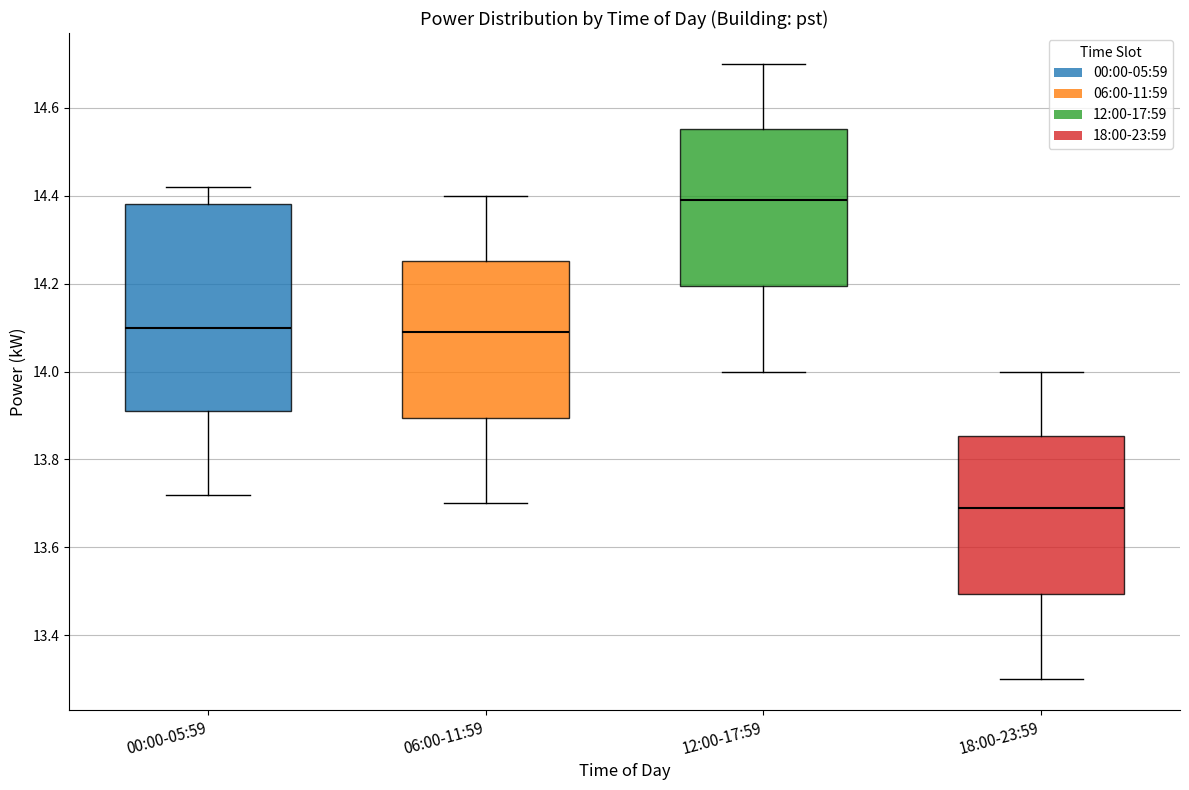

Which box is the tallest, from its lower edge to its upper edge?

00:00-05:59